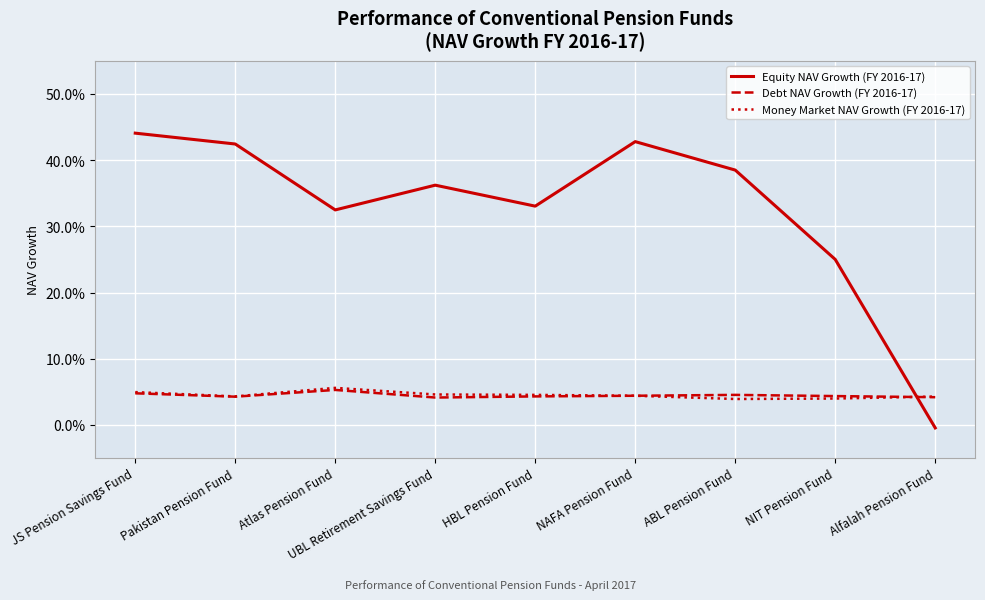

What are all the series names shown in the legend?

Equity NAV Growth (FY 2016-17), Debt NAV Growth (FY 2016-17), Money Market NAV Growth (FY 2016-17)